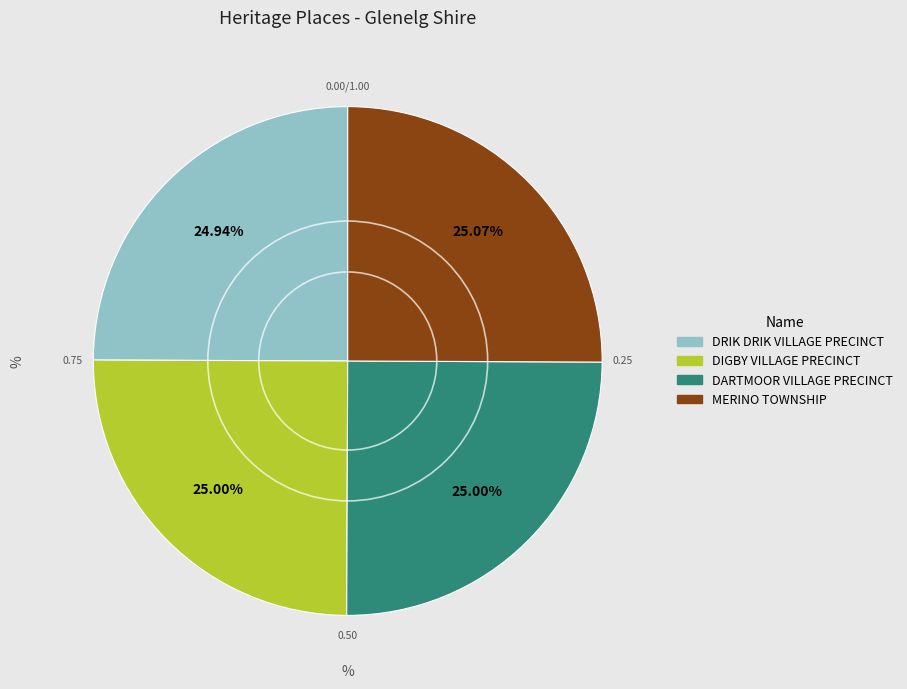

To the nearest percent, what percentage of the pie is DRIK DRIK VILLAGE PRECINCT?

25%